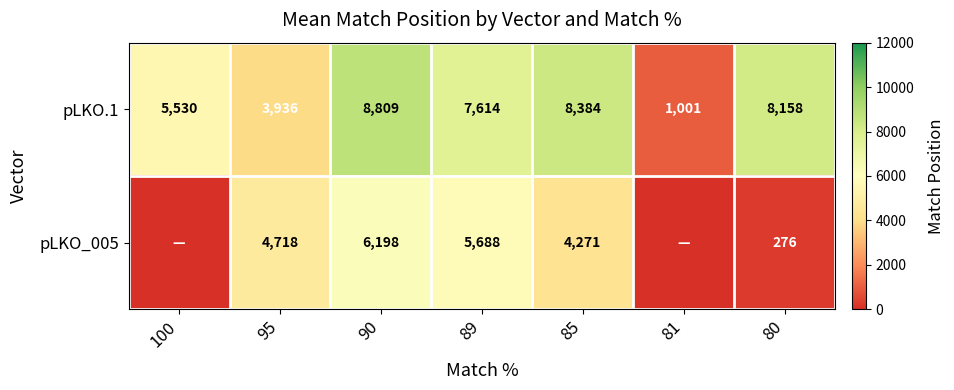

The value of pLKO_005 at 89 is 5688. True or false?

True